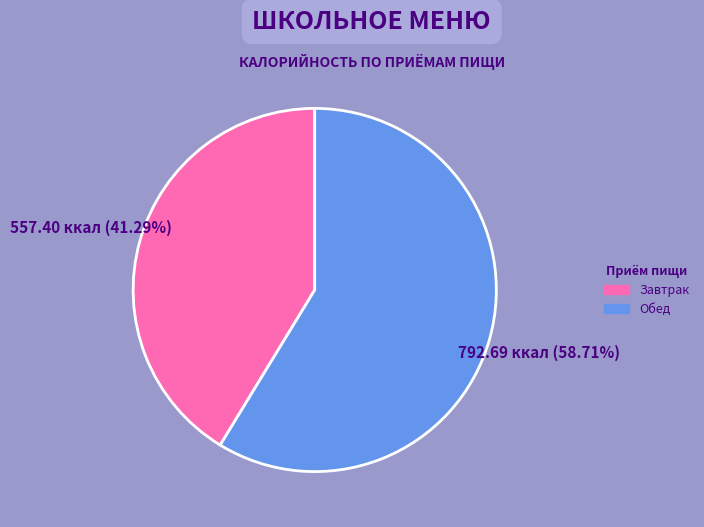

To the nearest percent, what is the difference between the largest and smallest slice percentages?

17%